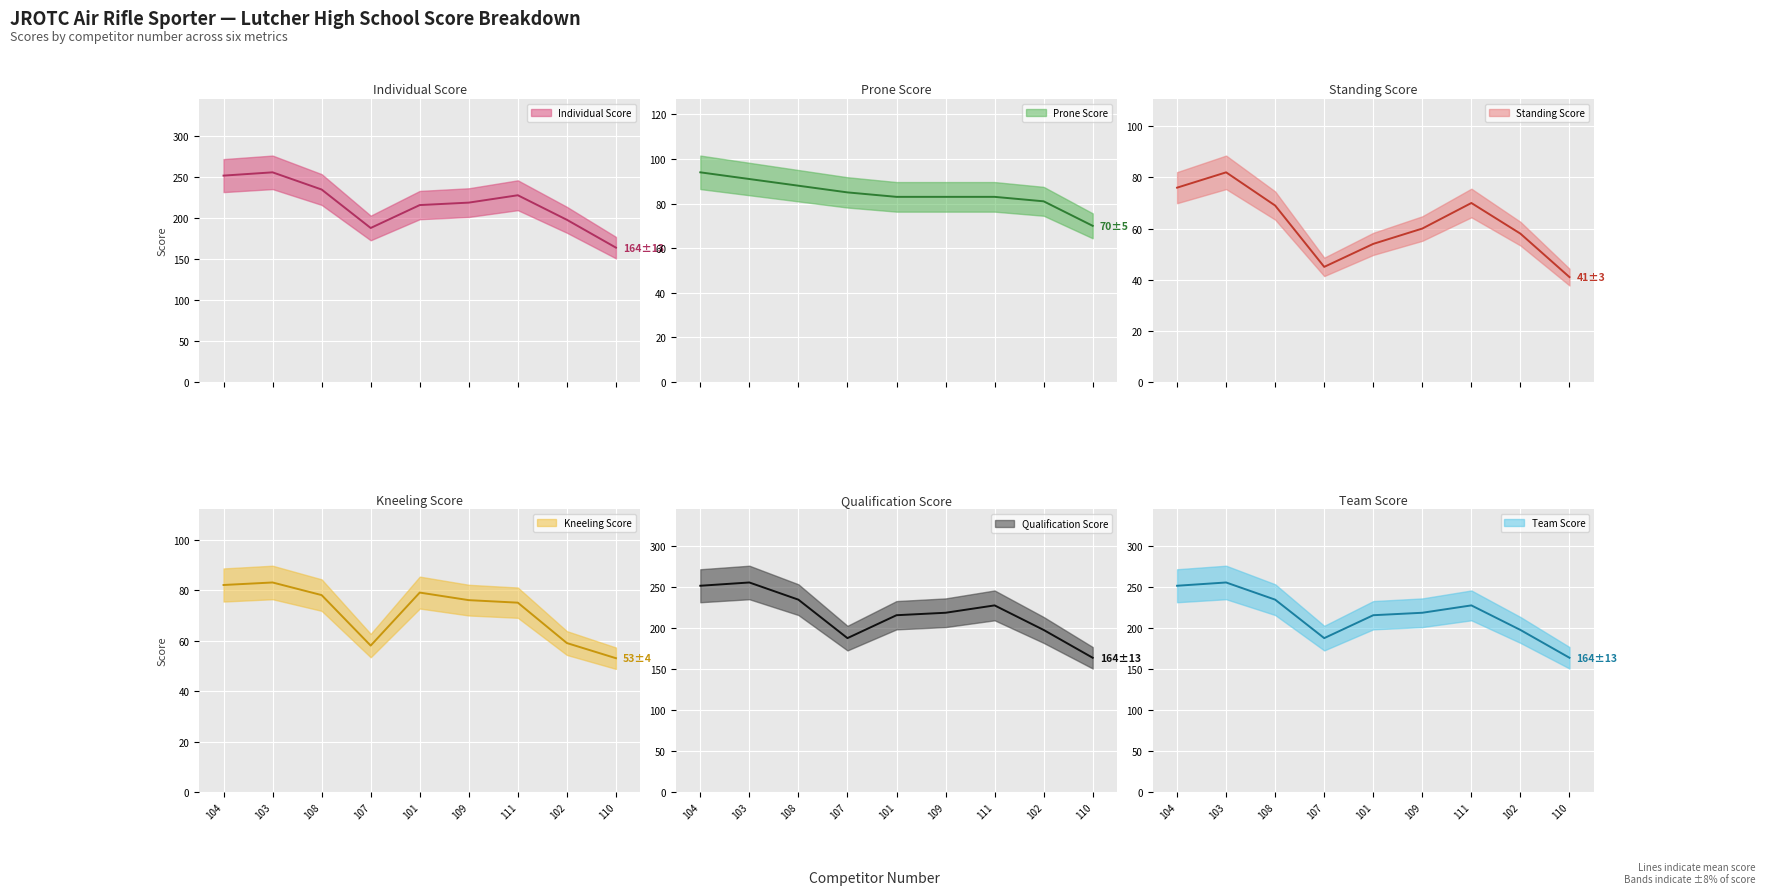

Rank the series by their maximum value, from highest to lowest.

Individual Score, Qualification Score, Team Score, Prone Score, Kneeling Score, Standing Score